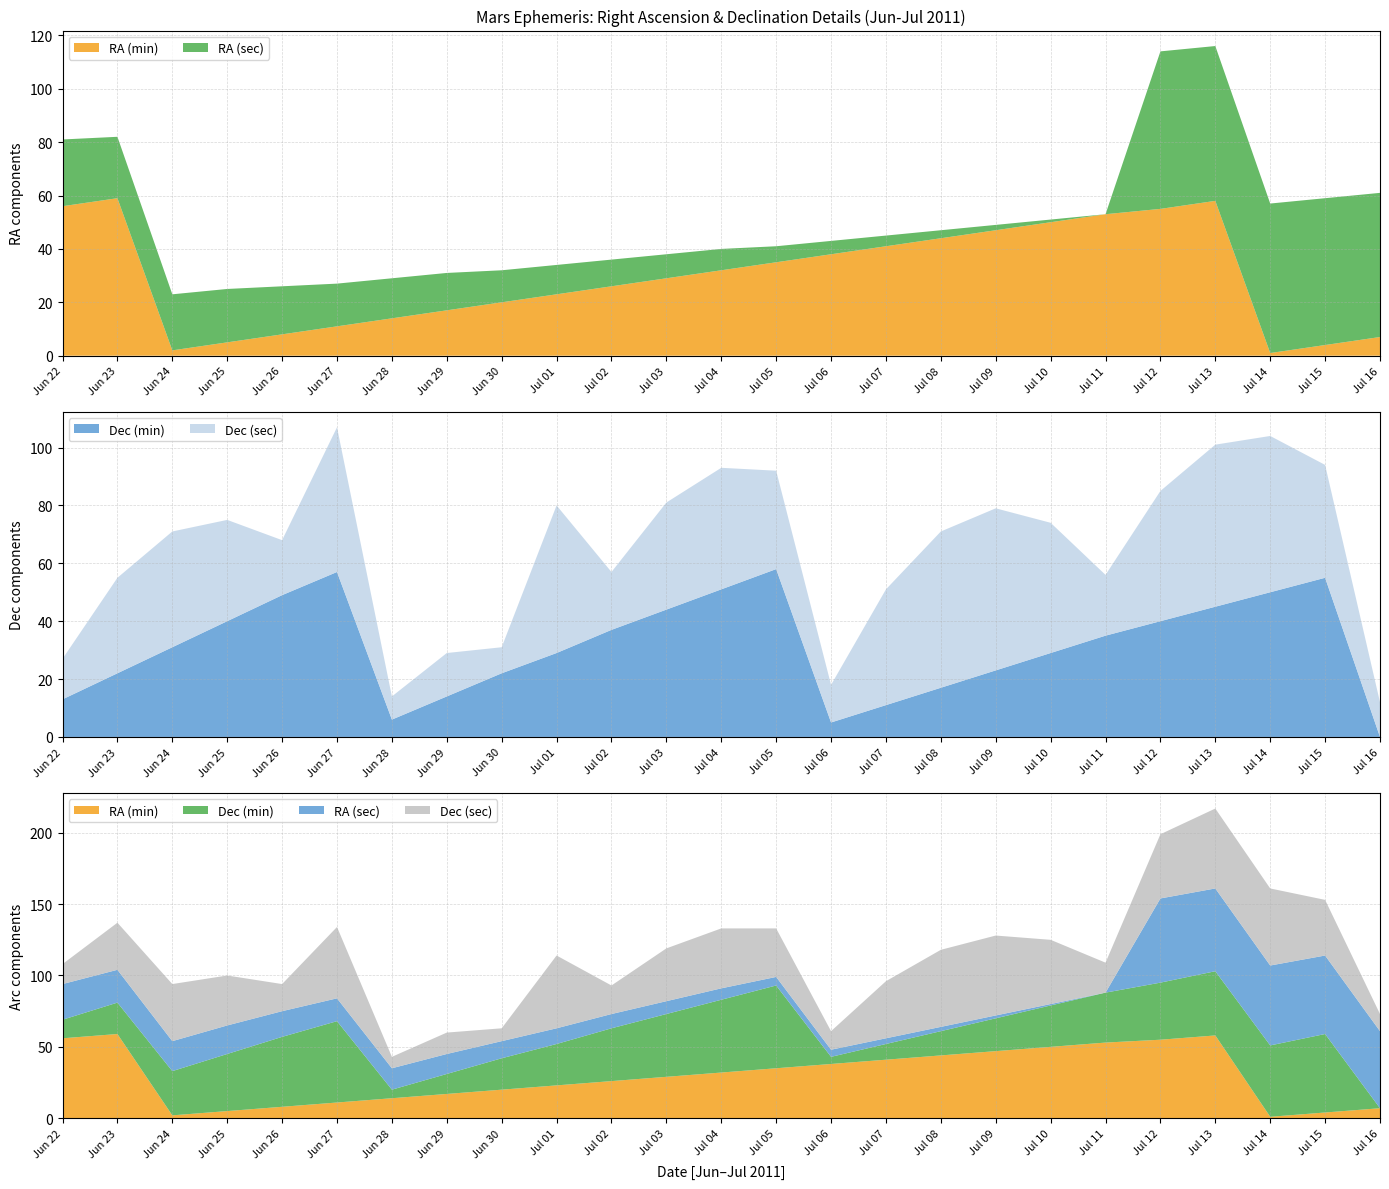

Reading right to left, list all the values displayed in this chart.

RA (min): 7	4	1	58	55	53	50	47	44	41	38	35	32	29	26	23	20	17	14	11	8	5	2	59	56
RA (sec): 54	55	56	58	59	0	1	2	3	4	5	6	8	9	10	11	12	14	15	16	18	20	21	23	25
Dec (min): 0	55	50	45	40	35	29	23	17	11	5	58	51	44	37	29	22	14	6	57	49	40	31	22	13
Dec (sec): 12	39	54	56	45	21	45	56	54	40	13	34	42	37	20	51	9	15	8	50	19	35	40	33	14